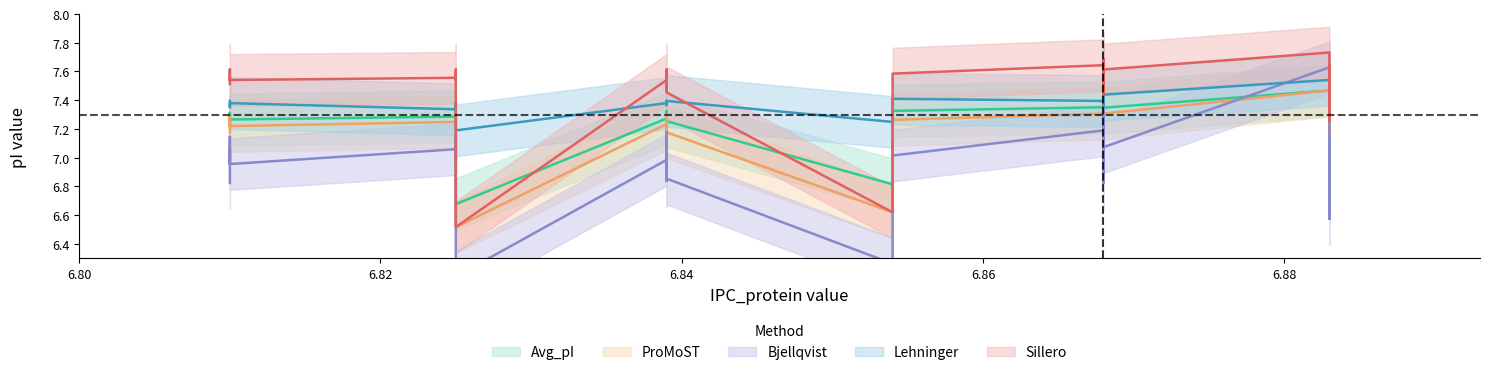

What are all the series names shown in the legend?

Avg_pI, ProMoST, Bjellqvist, Lehninger, Sillero